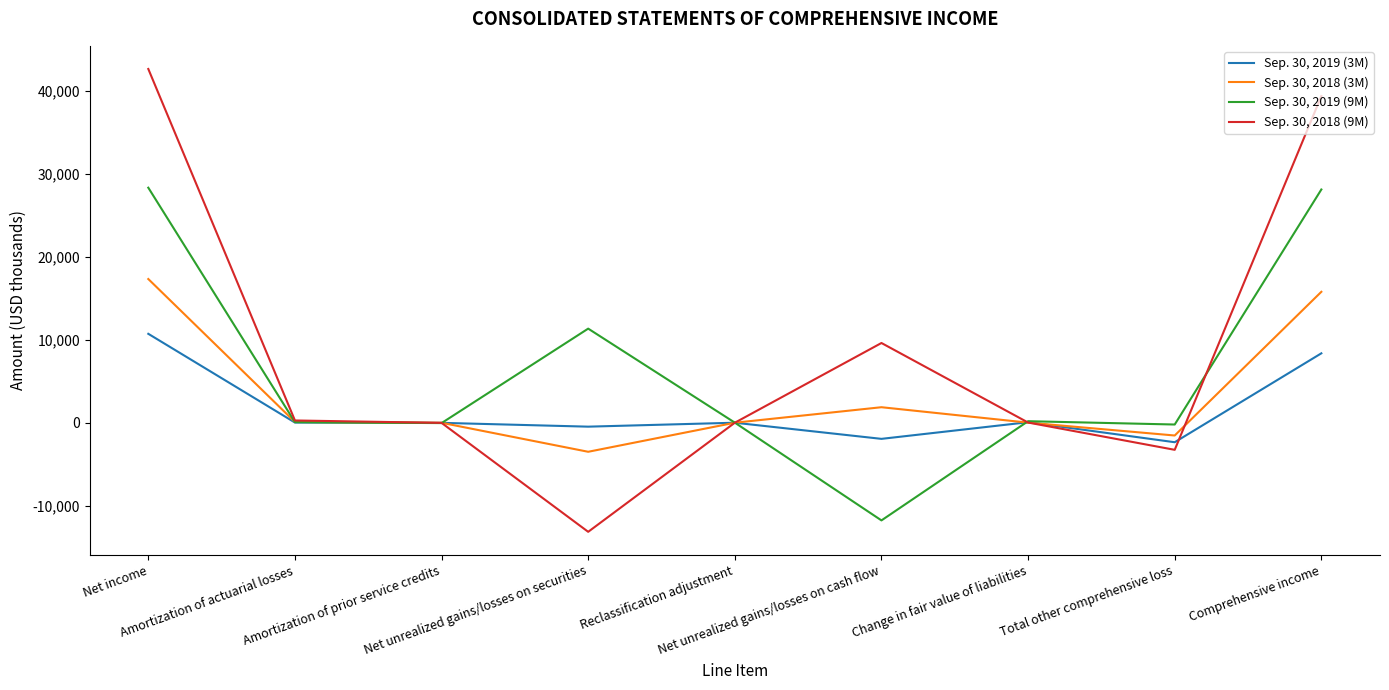

What value does the Sep. 30, 2019 (9M) series have at Net unrealized gains/losses on cash flow?

-11782